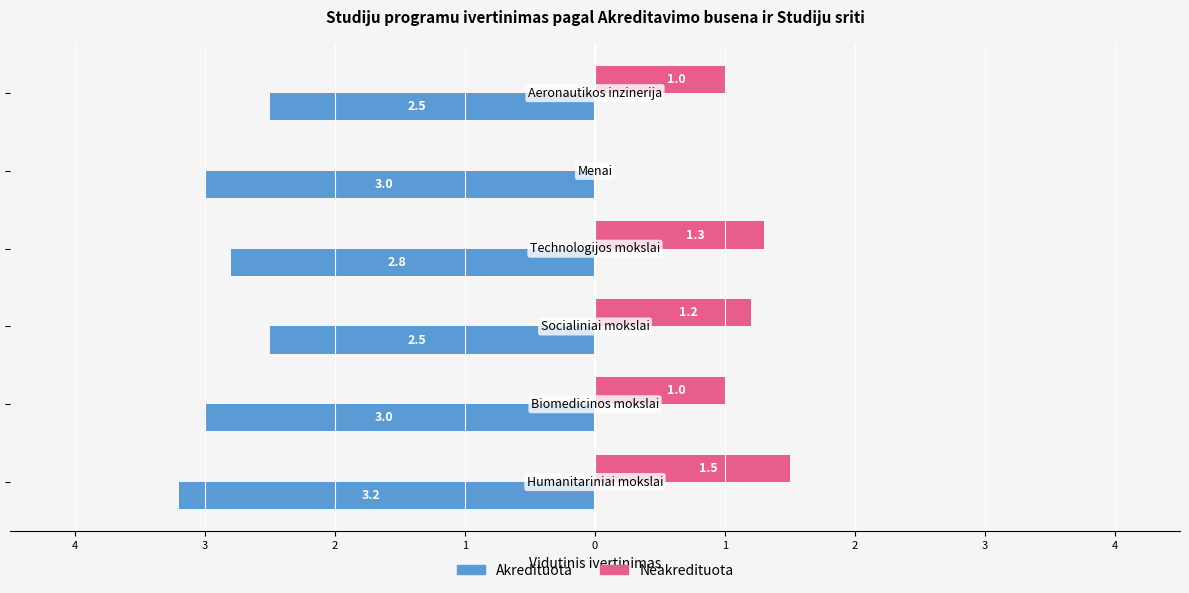

What are all the series names shown in the legend?

Akredituota, Neakredituota